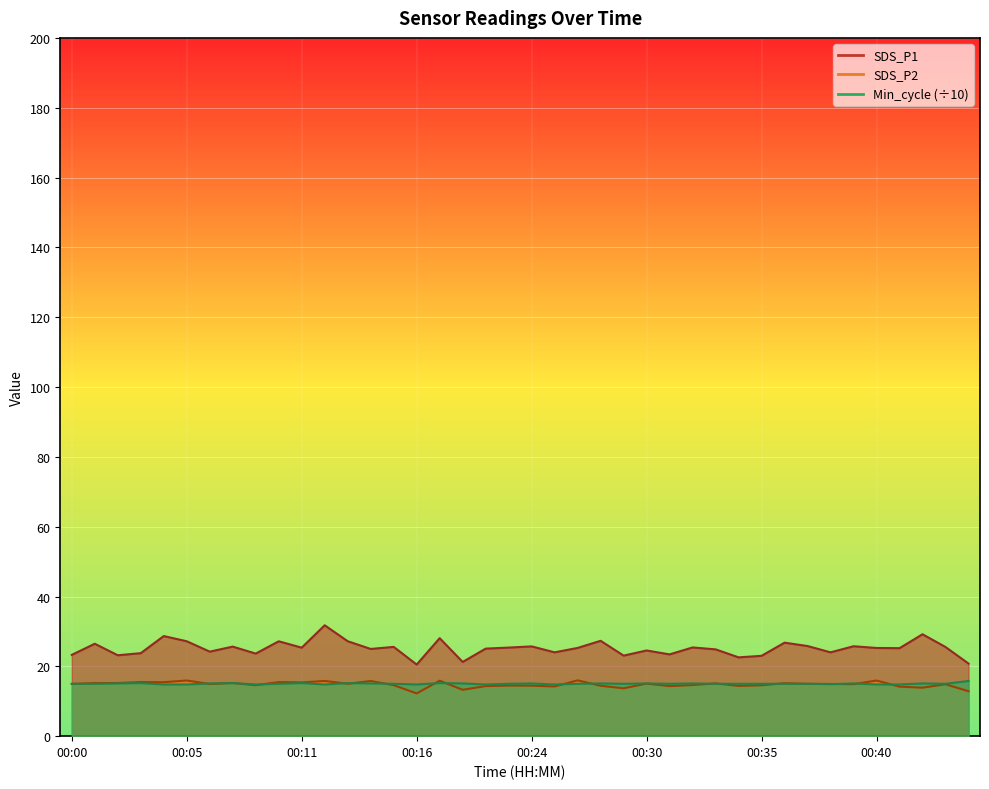

At which category is the sum across all series the highest?

00:12